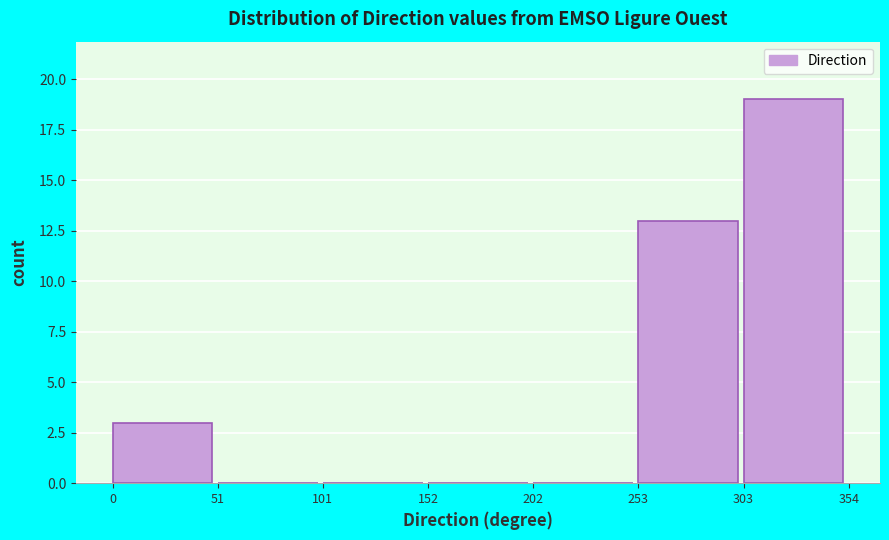

Which range on the x-axis has the tallest bar?

303 to 354